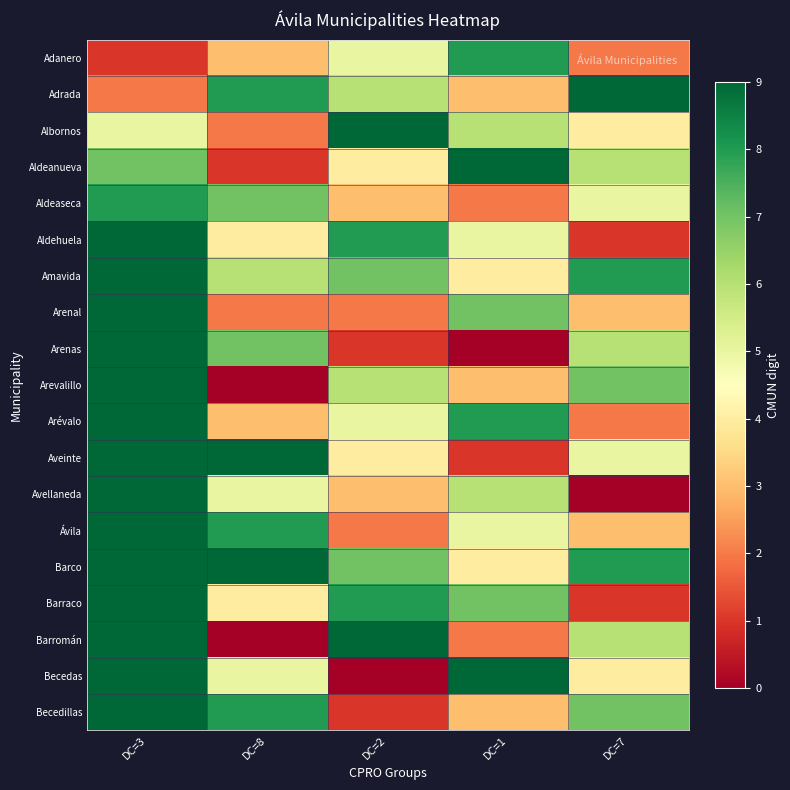

At which category does the chart reach its minimum across all series?

DC=1